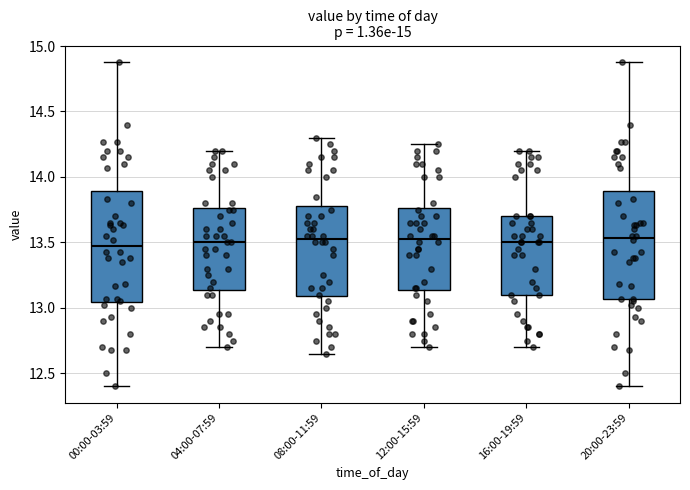

Reading left to right, read every box against the y-axis: the position of its median line, the range the box covers, and the ends of its whiskers. The values are not printed on the chart, so give them approximately, as read against the axis.

00:00-03:59: median 13.50, box 13.05 to 13.90, whiskers 12.40 to 14.90
04:00-07:59: median 13.50, box 13.15 to 13.75, whiskers 12.70 to 14.20
08:00-11:59: median 13.55, box 13.10 to 13.80, whiskers 12.65 to 14.30
12:00-15:59: median 13.55, box 13.15 to 13.75, whiskers 12.70 to 14.25
16:00-19:59: median 13.50, box 13.10 to 13.70, whiskers 12.70 to 14.20
20:00-23:59: median 13.55, box 13.05 to 13.90, whiskers 12.40 to 14.90